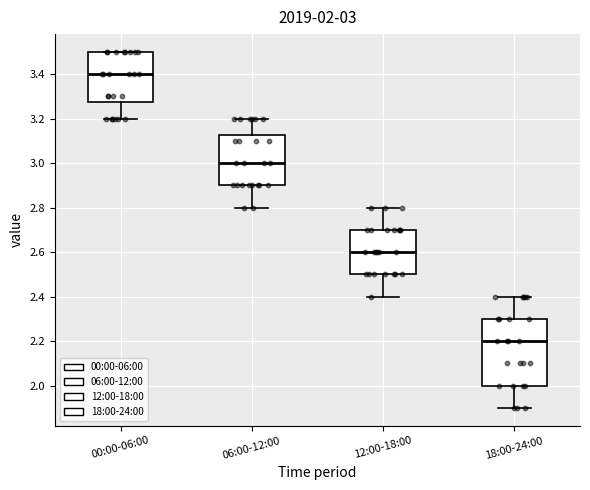

Which box's median line is the highest?

00:00-06:00